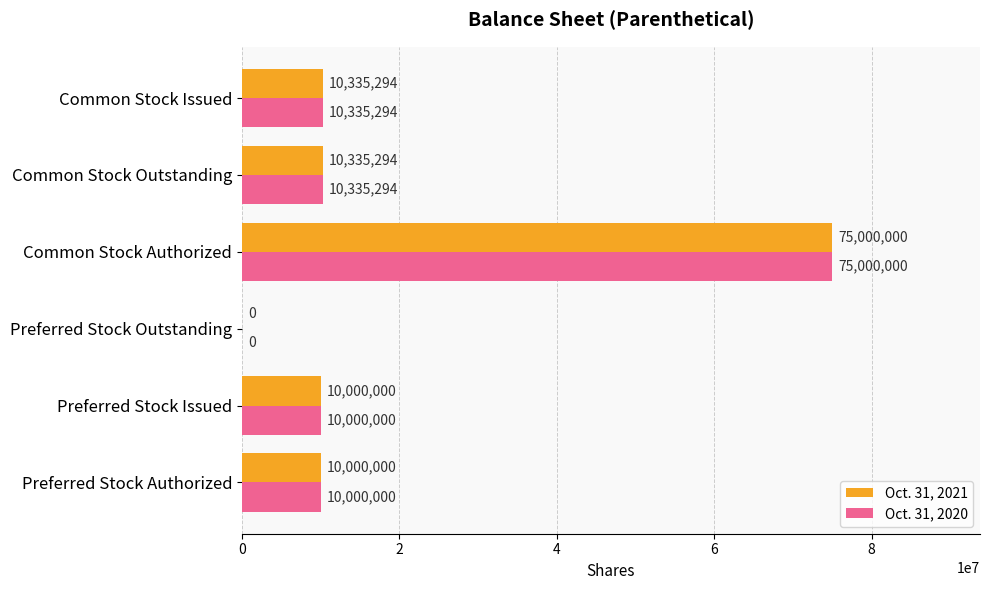

The Oct. 31, 2021 series shows 10000000 at Preferred Stock Authorized. True or false?

True